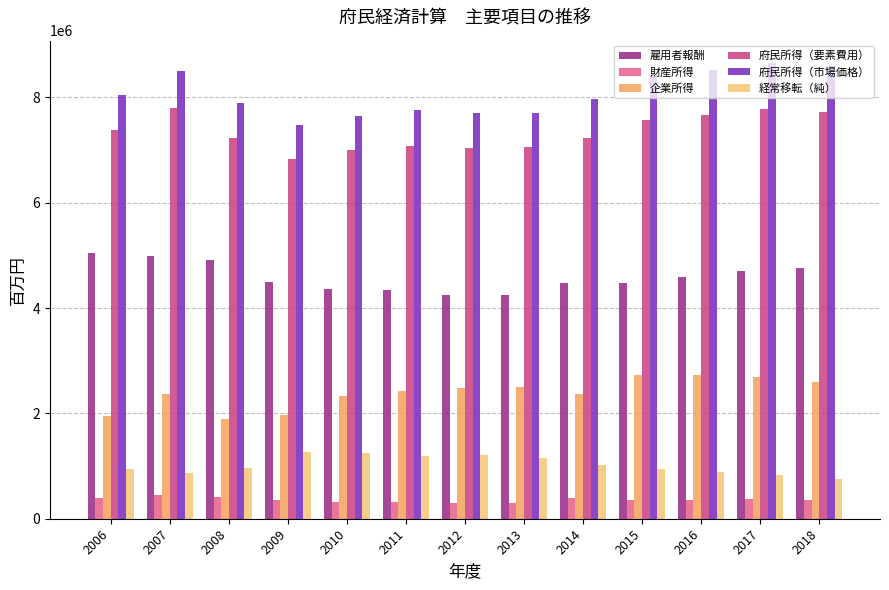

What is the smallest value displayed?

300465